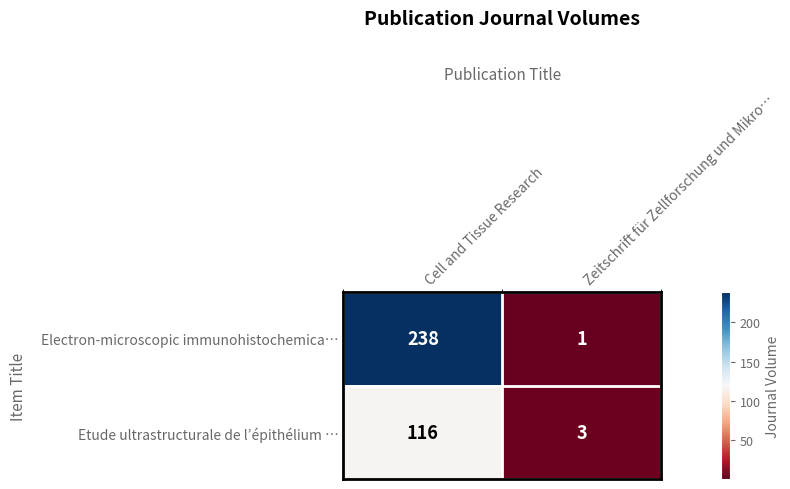

Count the number of data series in this chart.

2